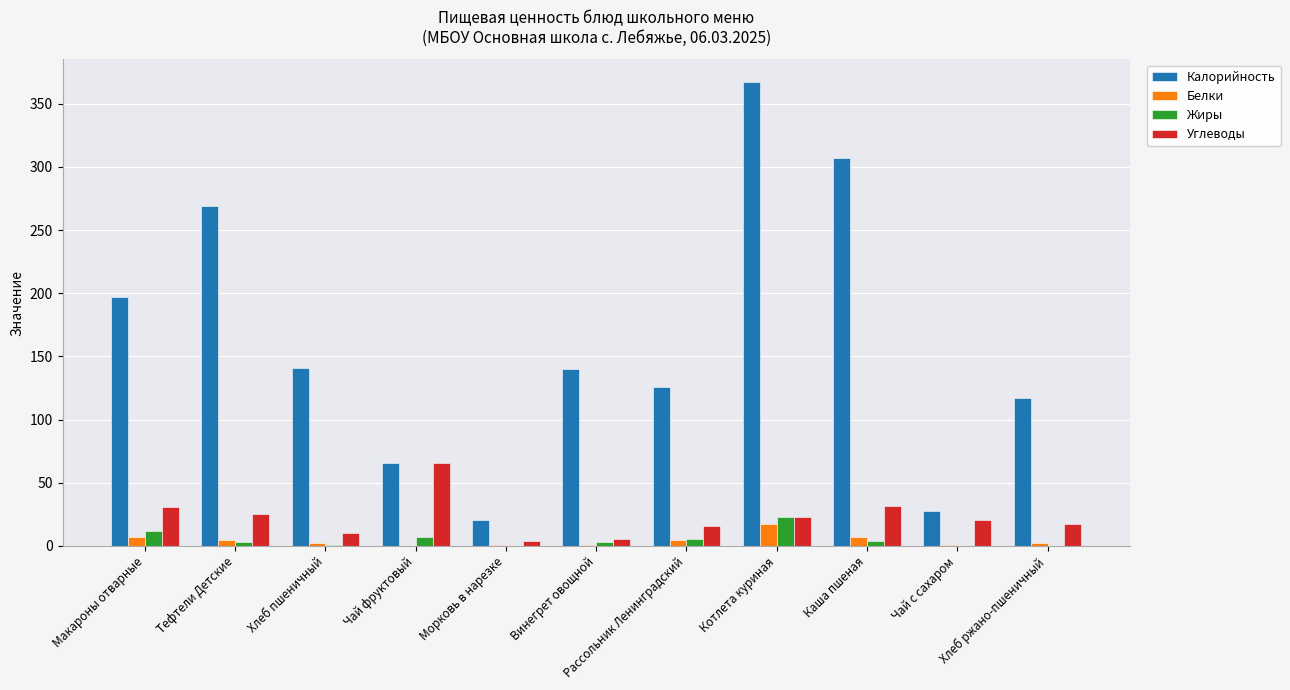

Which label corresponds to the largest value in the chart?

Котлета куриная